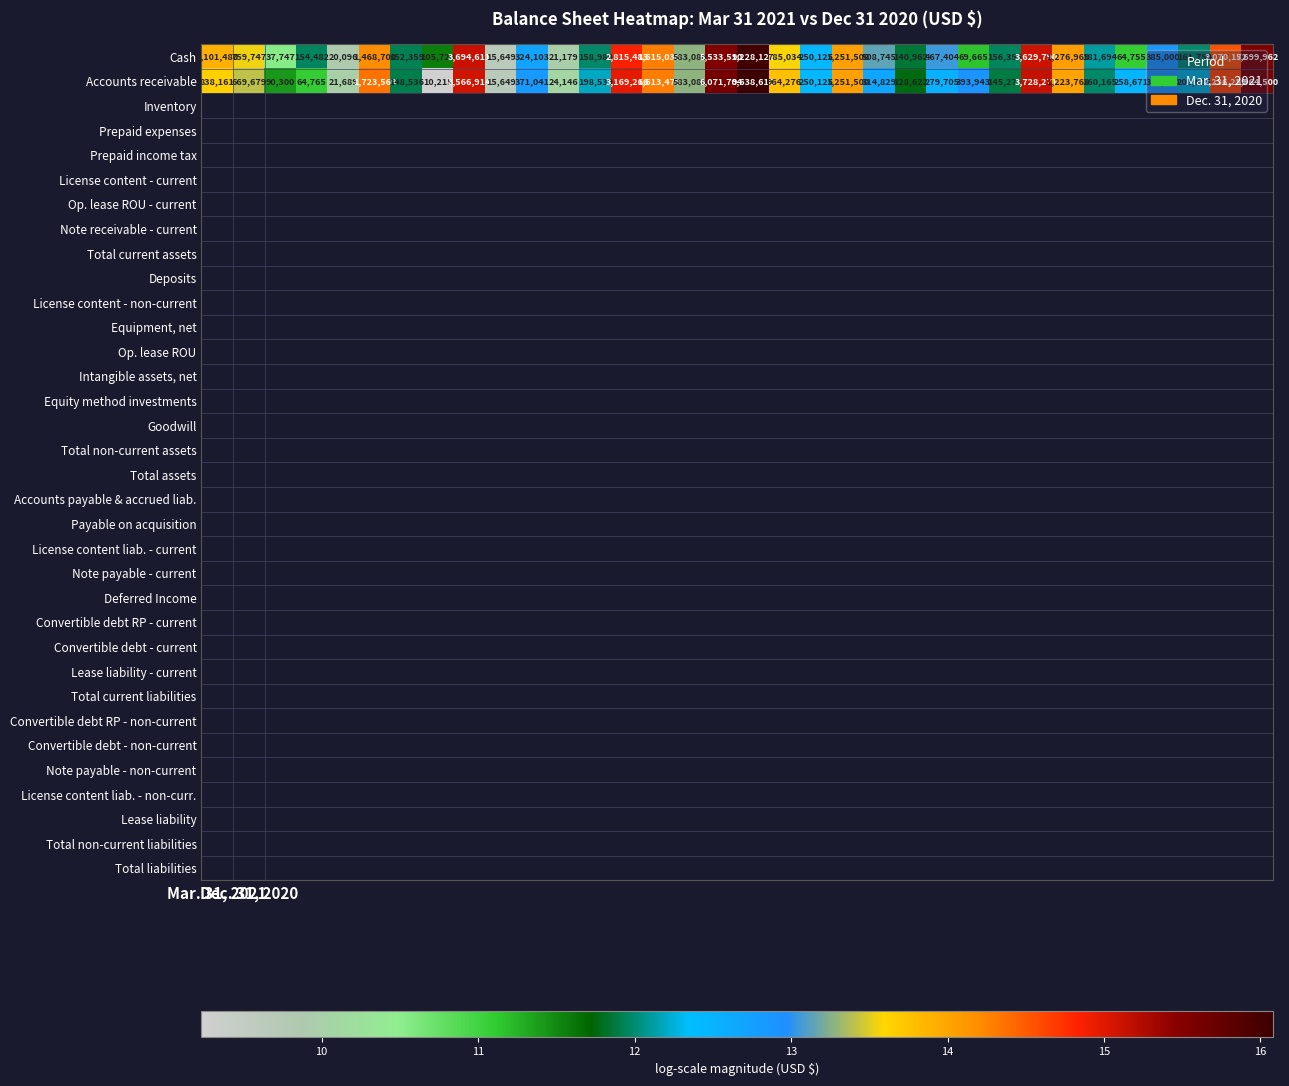

Which series has the largest total across all categories?

Accounts receivable